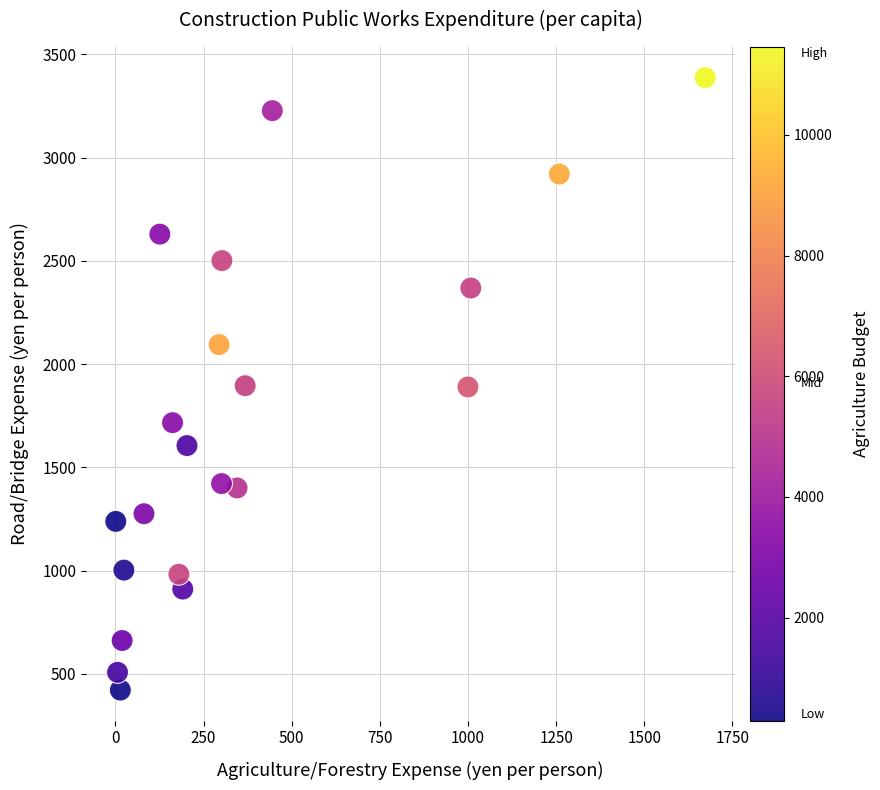

What is the range of X values (max minus min)?

1672